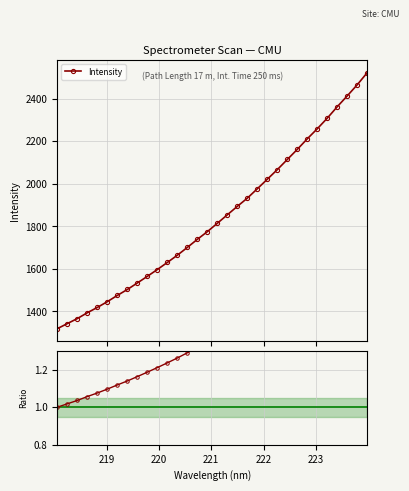

True or false: Intensity and Ratio to first point intersect in this chart.

False